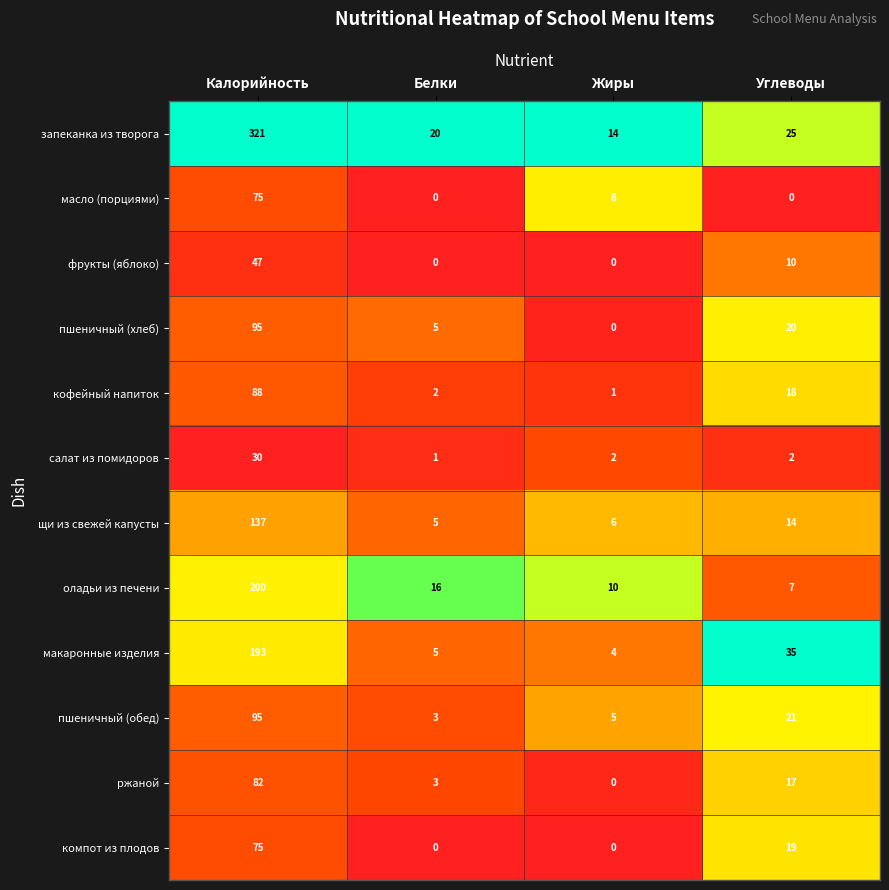

What is the average value of the пшеничный (хлеб) series?

30